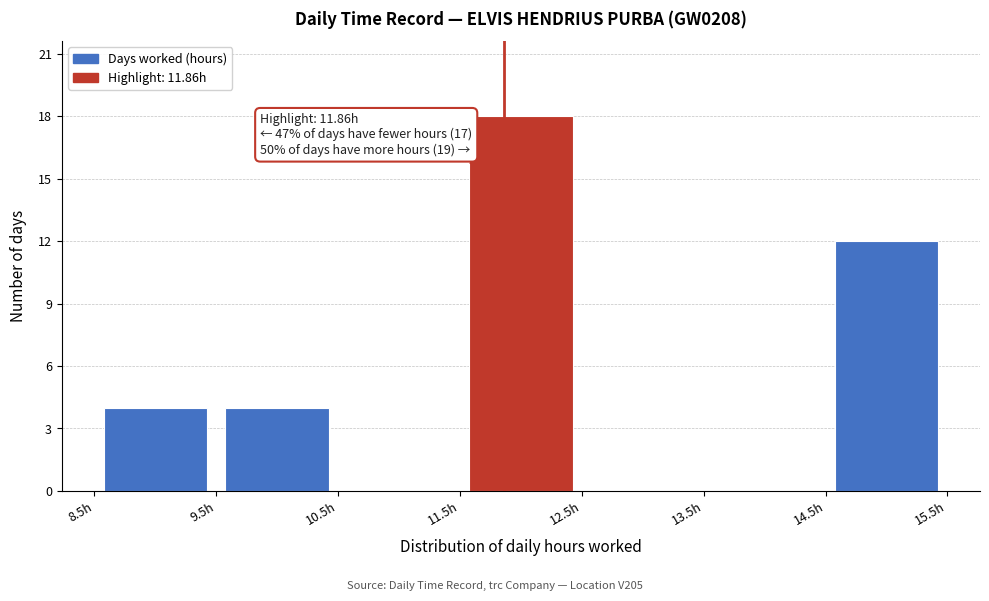

Which range on the x-axis has the tallest bar?

11.5 to 12.5